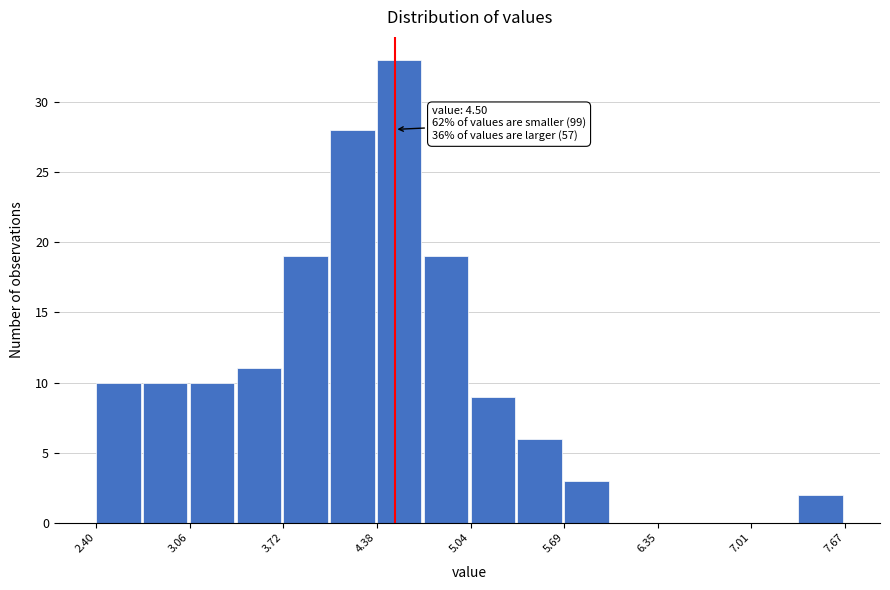

Around what value on the x-axis is the tallest bar? Give the approximate position of its centre, as read against the axis.

4.5